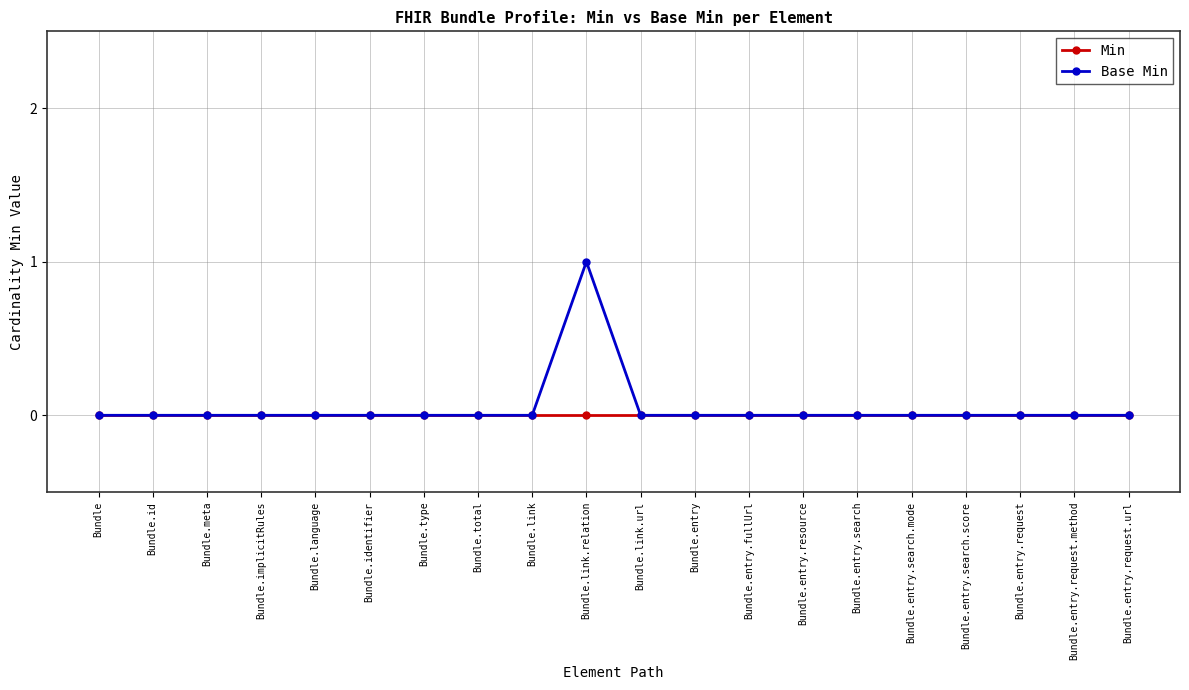

Which series has the widest spread of values?

Base Min